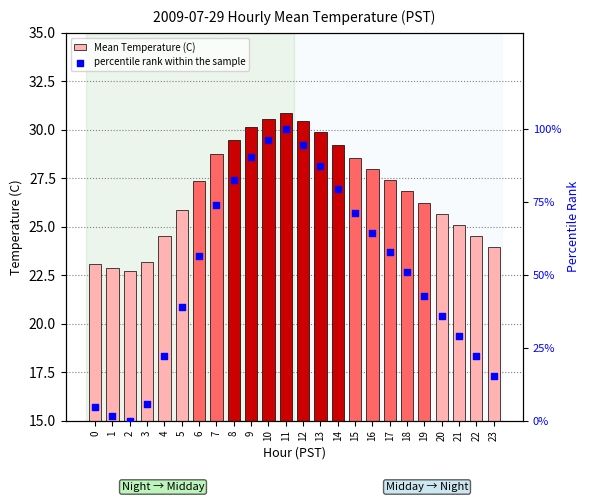

At which category is the sum across all series the highest?

11